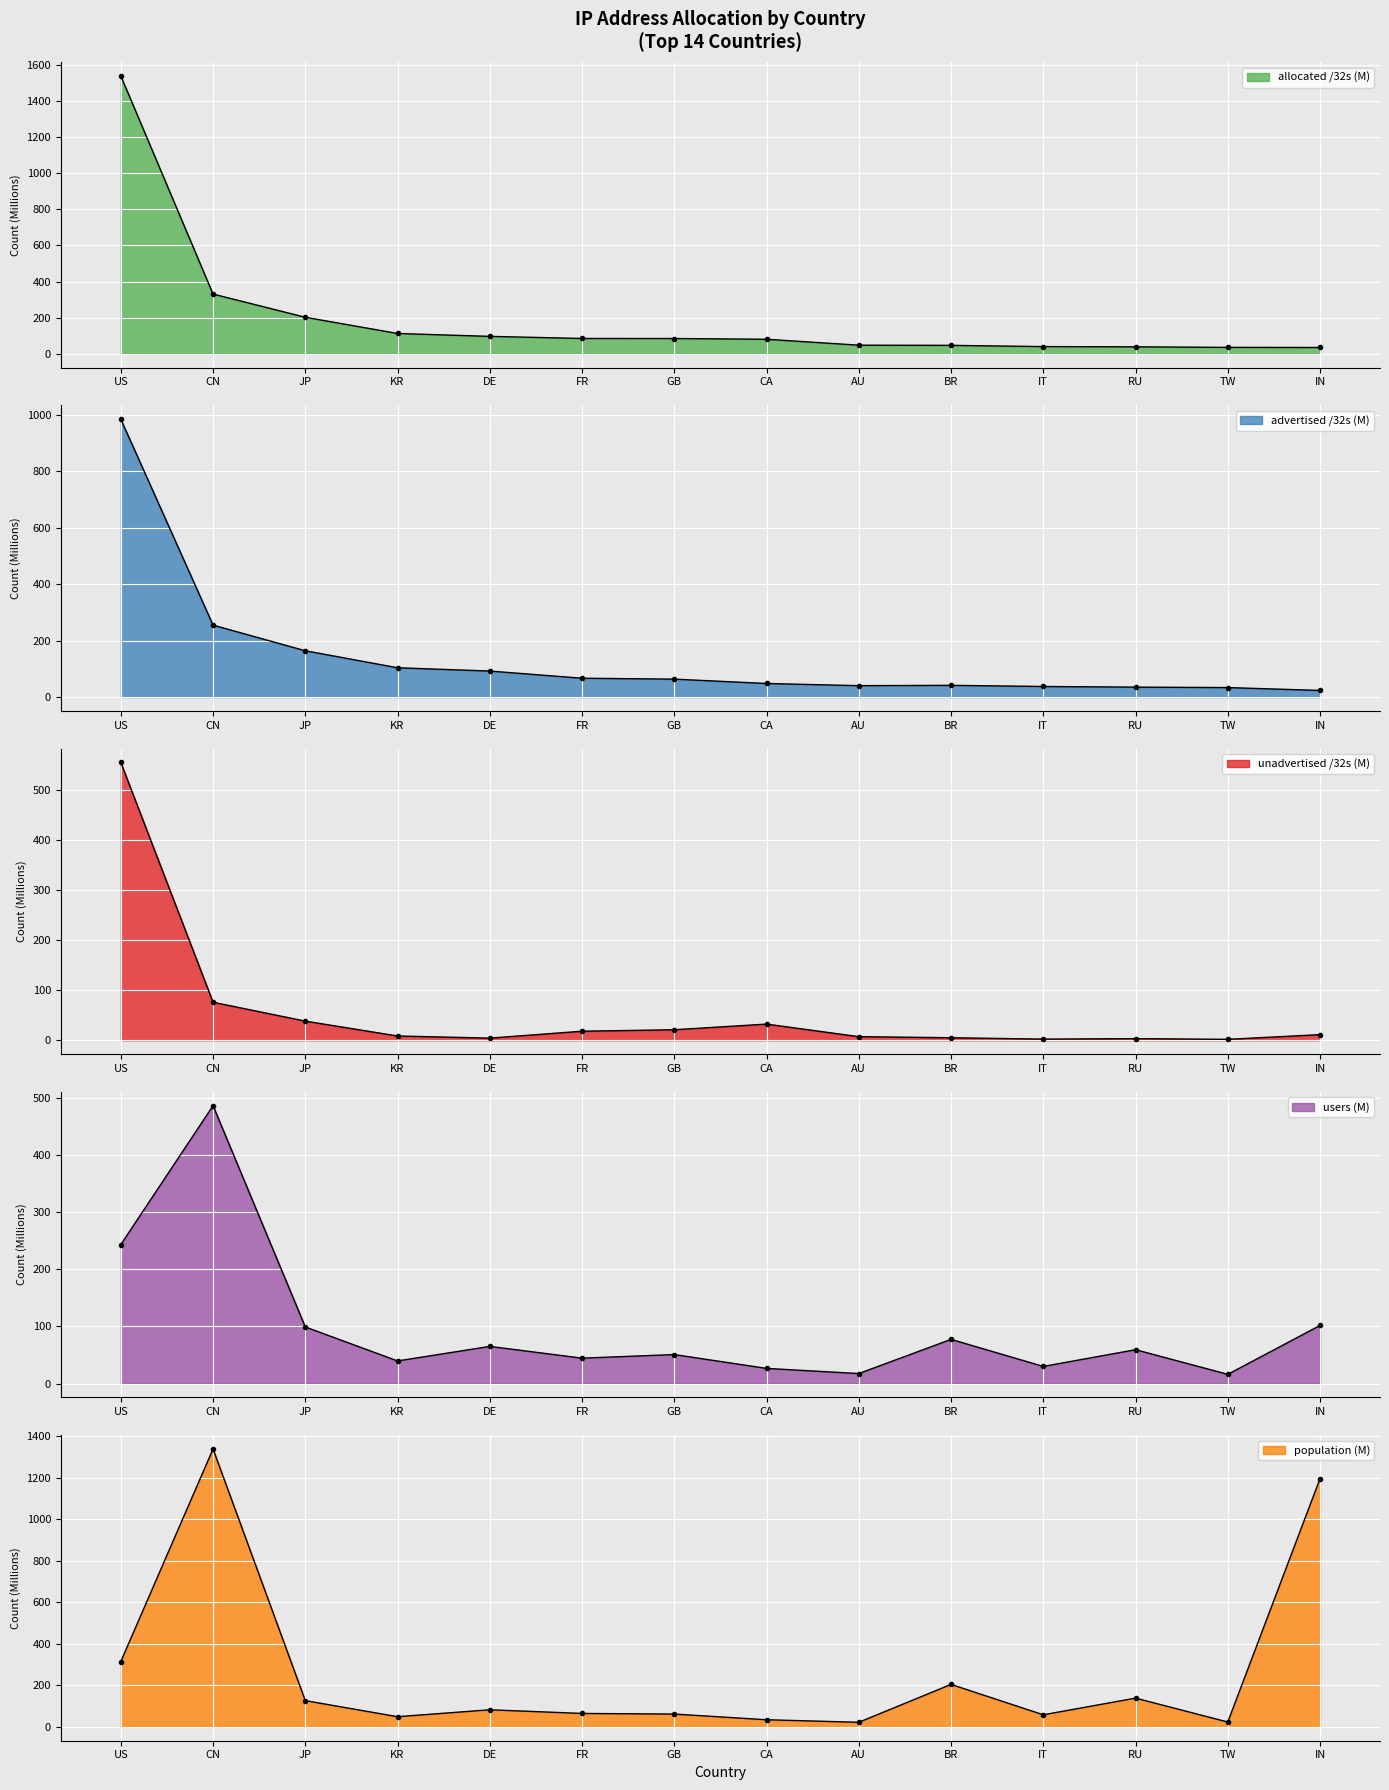

What is the highest value of the advertised_32s series?

983.6